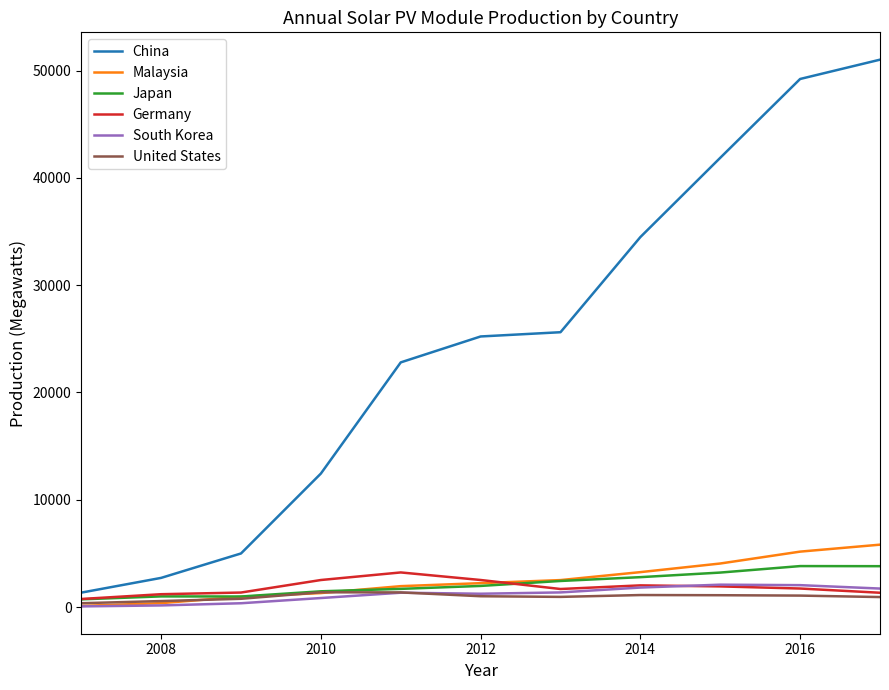

Which series has the largest total across all categories?

China